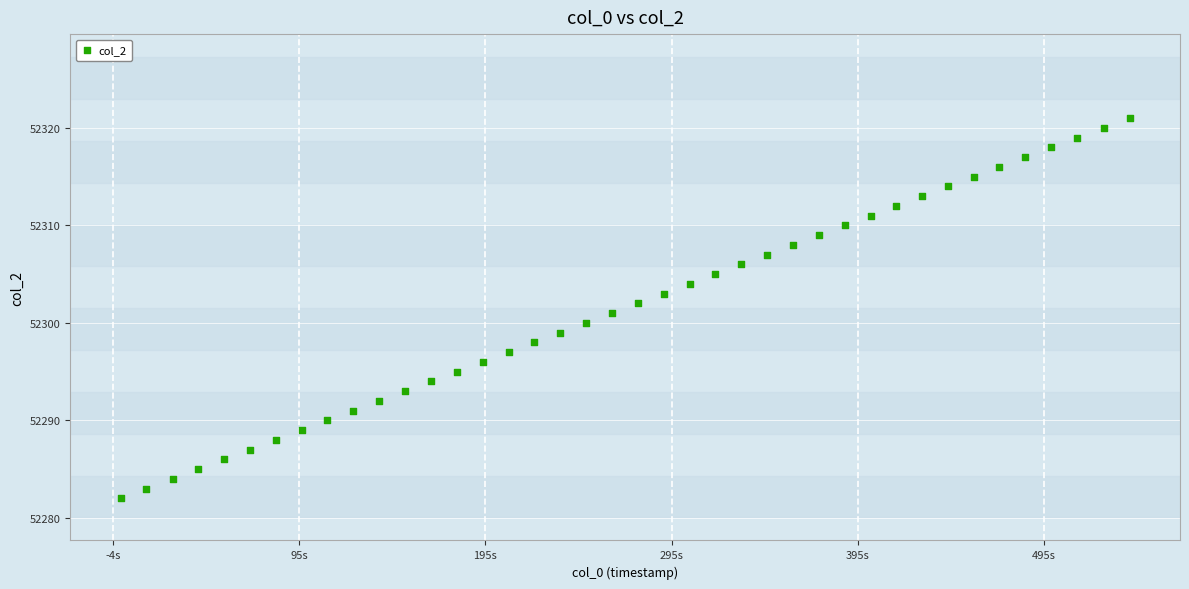

What is the range of Y values (max minus min)?

39